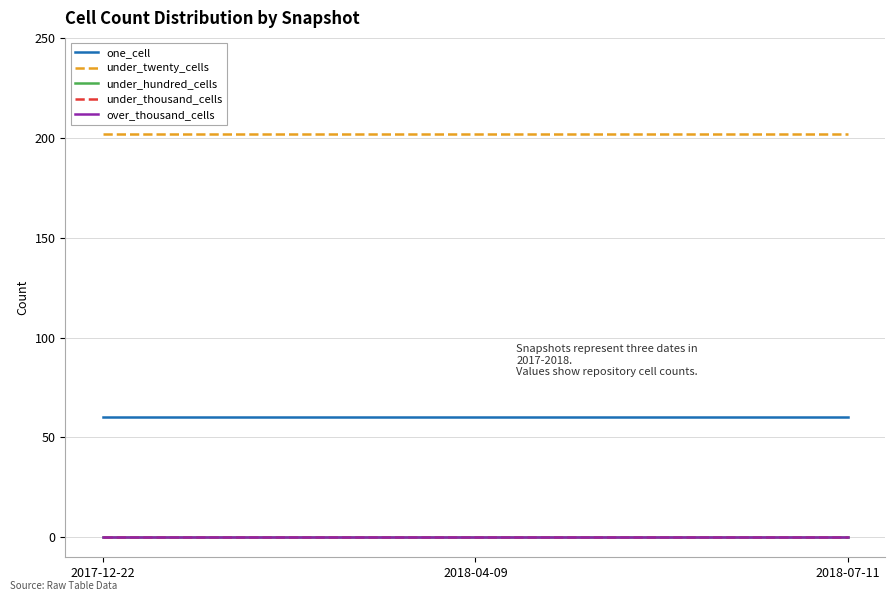

At which label does one_cell reach its peak?

2017-12-22